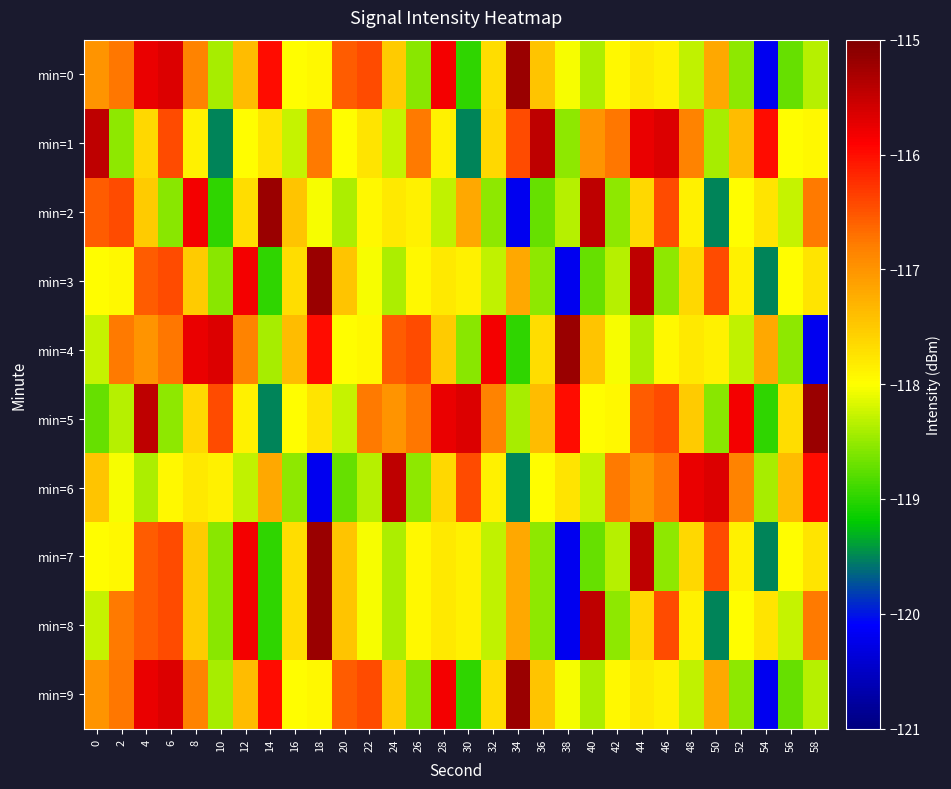

Between 2 and 32, which series saw the biggest shift?

min=2